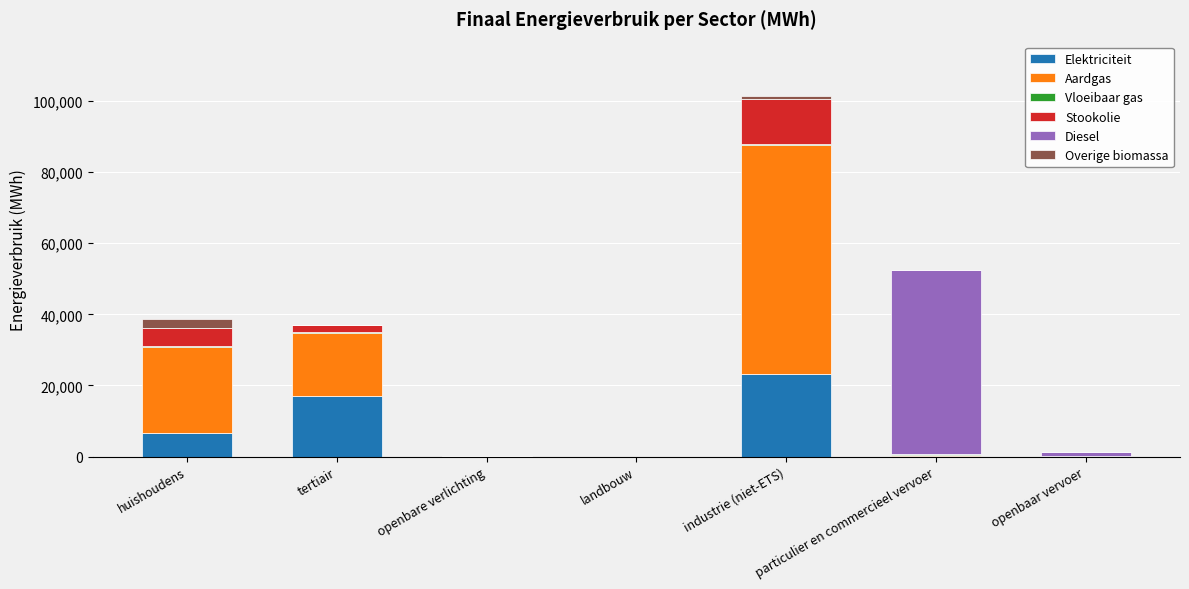

At which category is the sum across all series the highest?

industrie (niet-ETS)